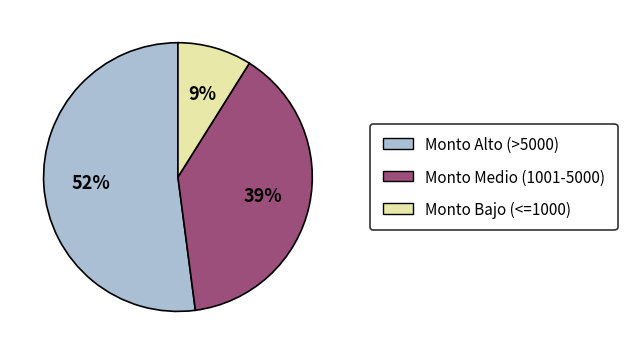

Do Monto Alto (>5000) and Monto Bajo (<=1000) together represent more than half of the pie?

Yes